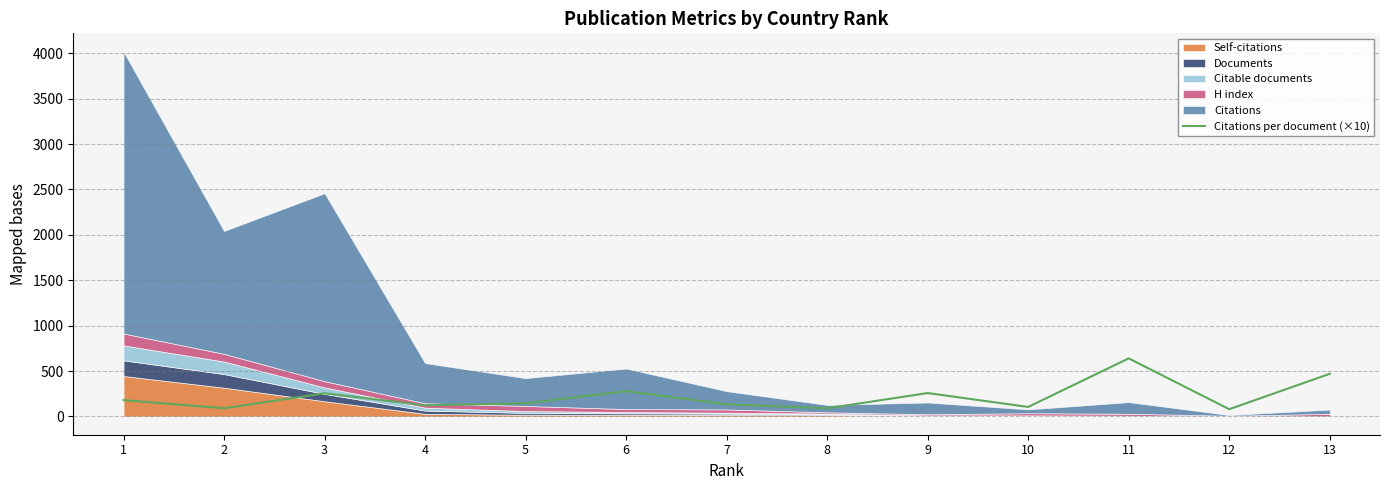

How many interior local valleys (lower than both neighbors) does the data have?

5